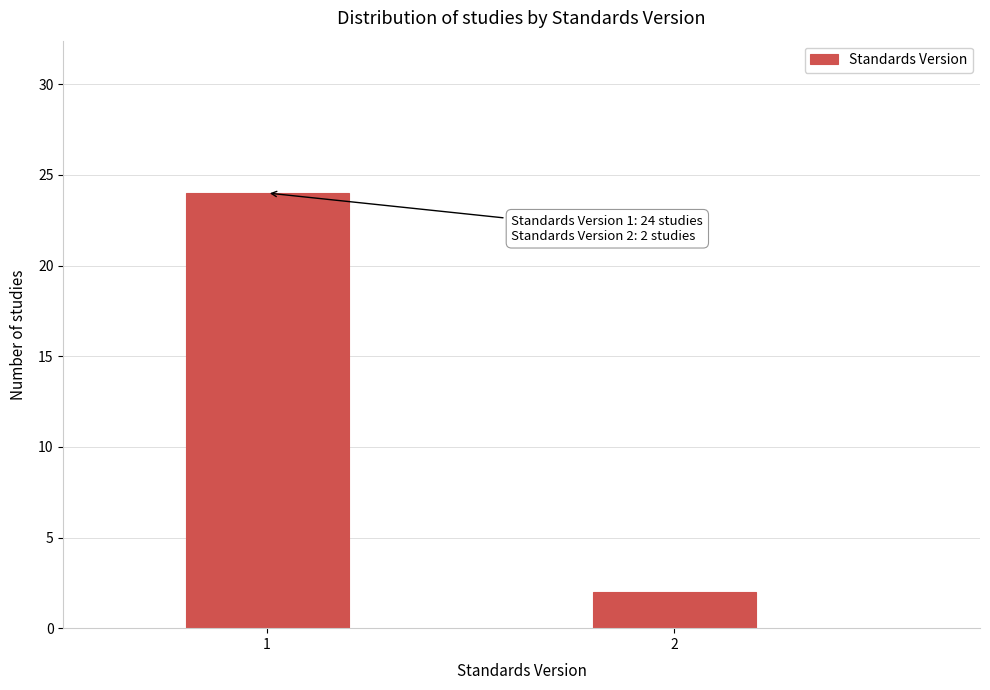

Reading right to left, list all the values displayed in this chart.

2	24